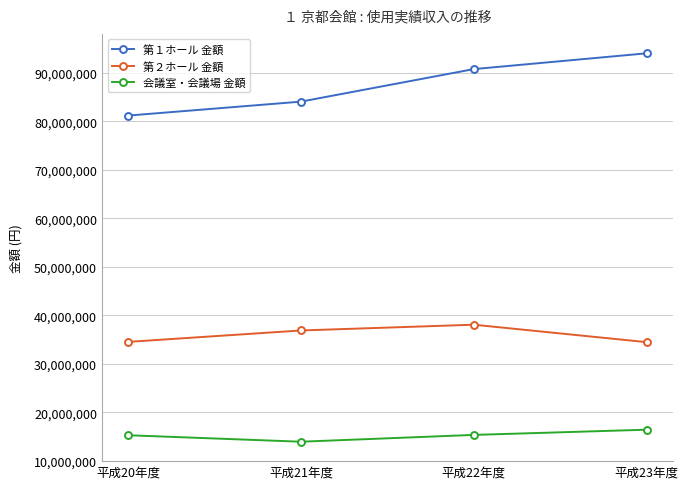

How many series are shown in this chart?

3